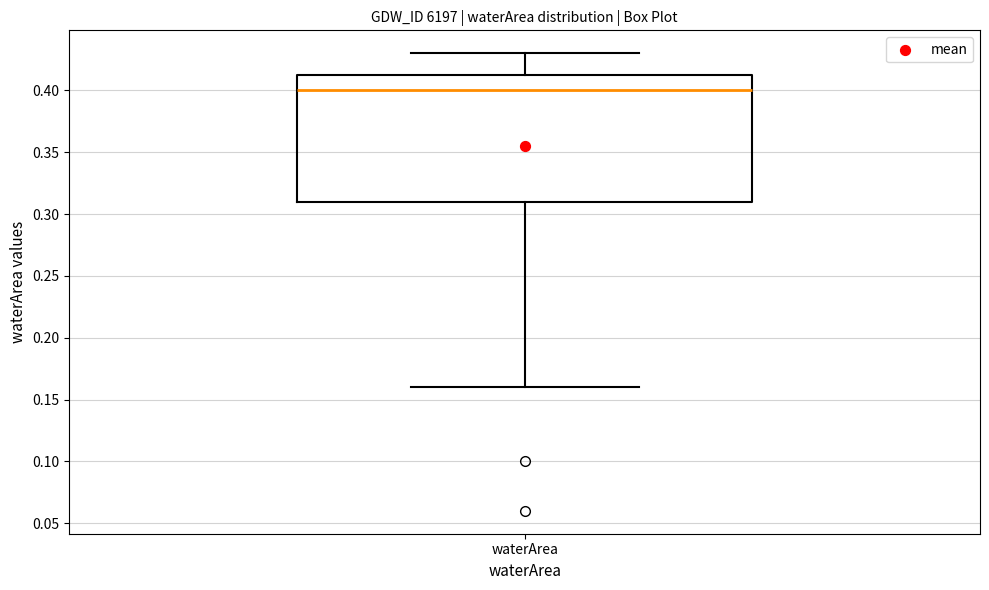

Where does the median line of the box for waterArea sit on the y-axis? The values are not printed on the chart, so give them approximately, as read against the axis.

0.400